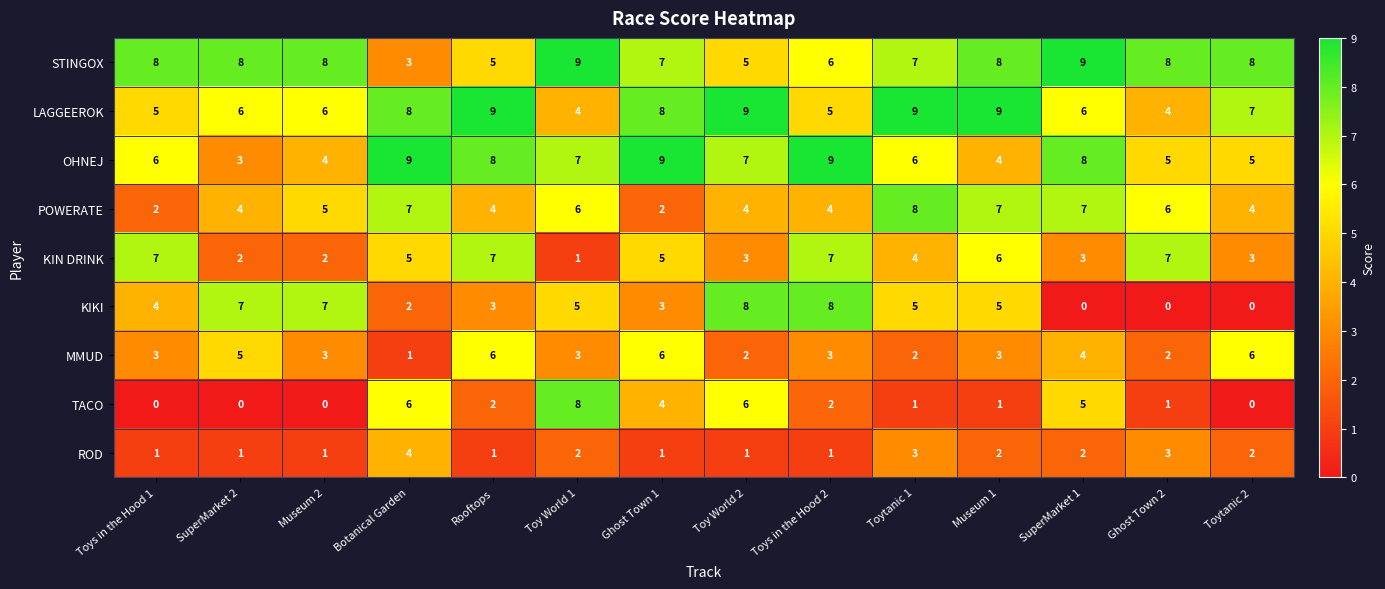

At Rooftops, list the series in order from largest to smallest.

LAGGEEROK, OHNEJ, KIN DRINK, MMUD, STINGOX, POWERATE, KIKI, TACO, ROD